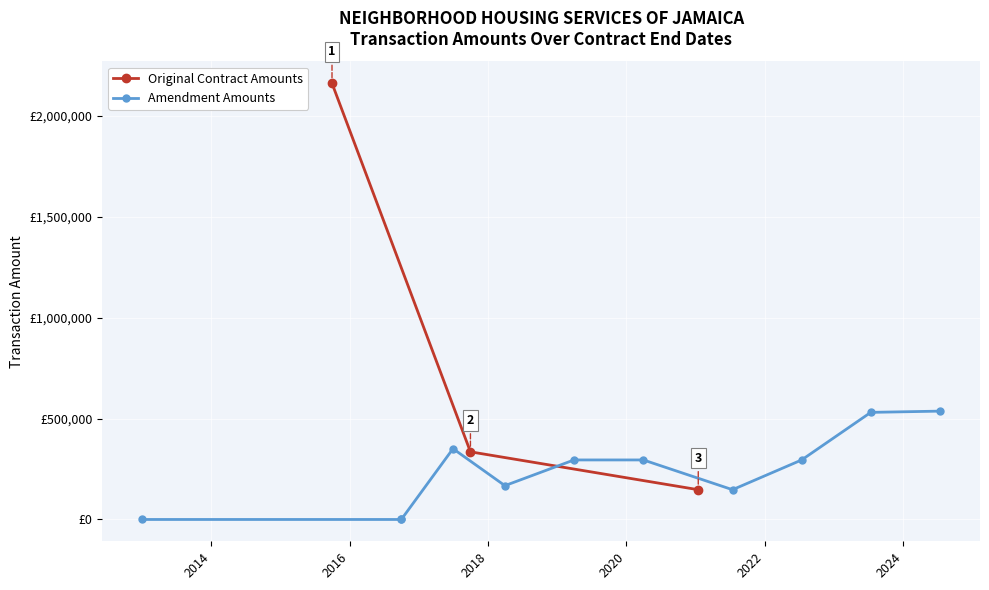

Reading right to left, extract all data points from this chart.

147400	335000	2160000